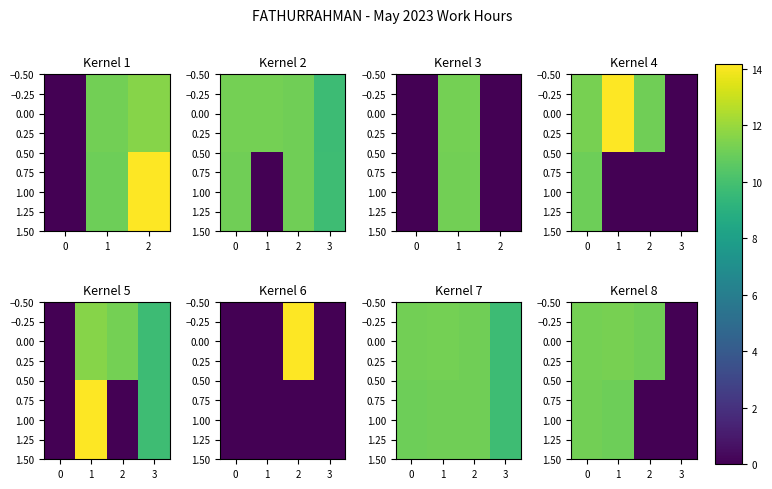

At how many categories does at least one series exceed 3?

3